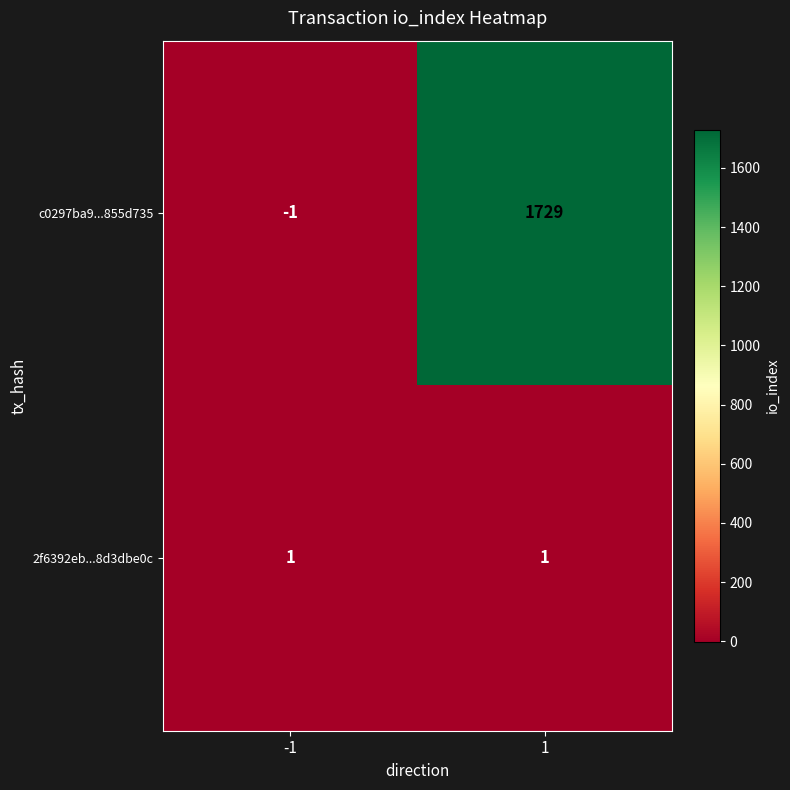

What is the sum of all c0297ba9...855d735 values?

1728